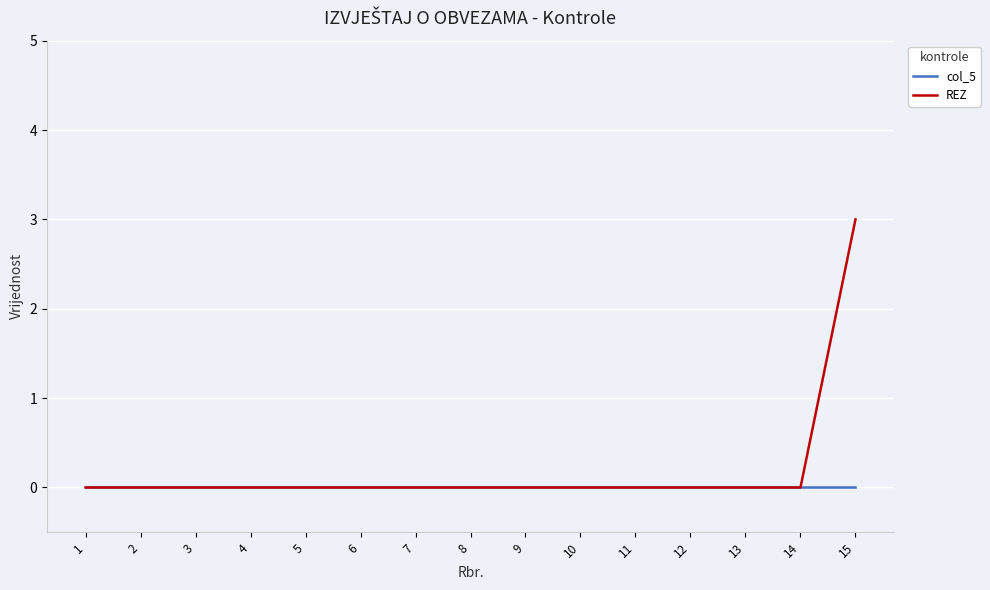

Which label corresponds to the largest value in the chart?

15